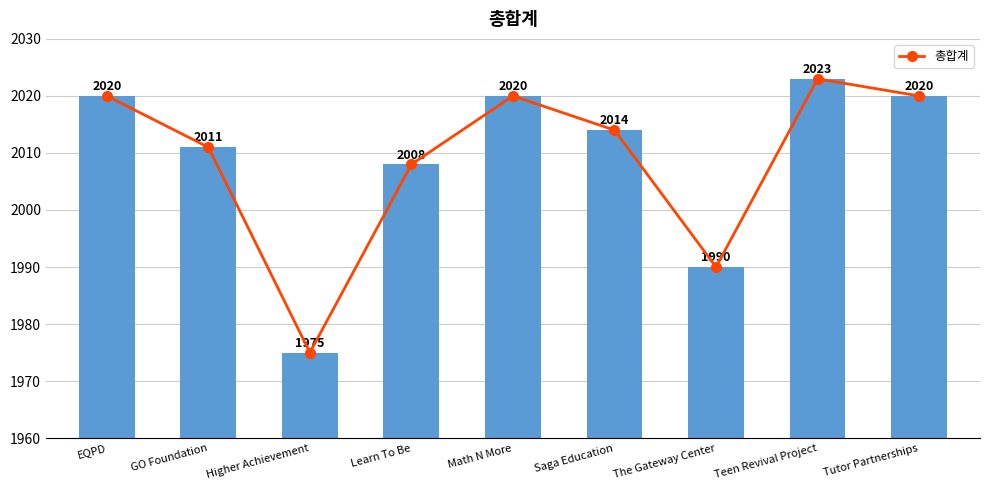

How many groups of bars are there?

9